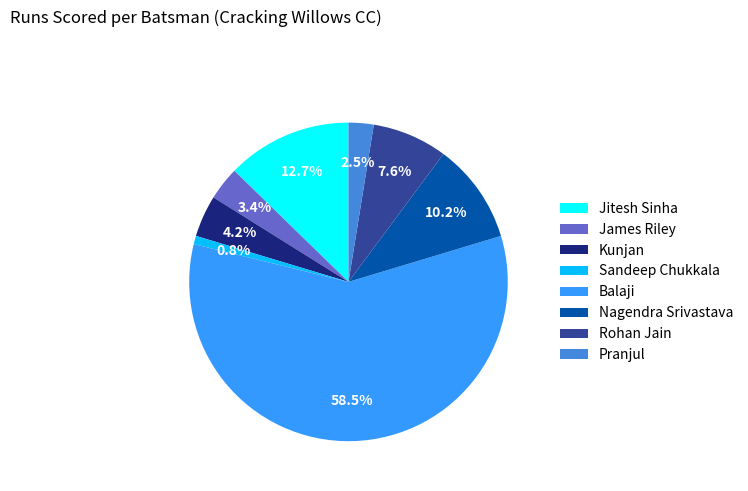

Count the number of slices in the pie.

8